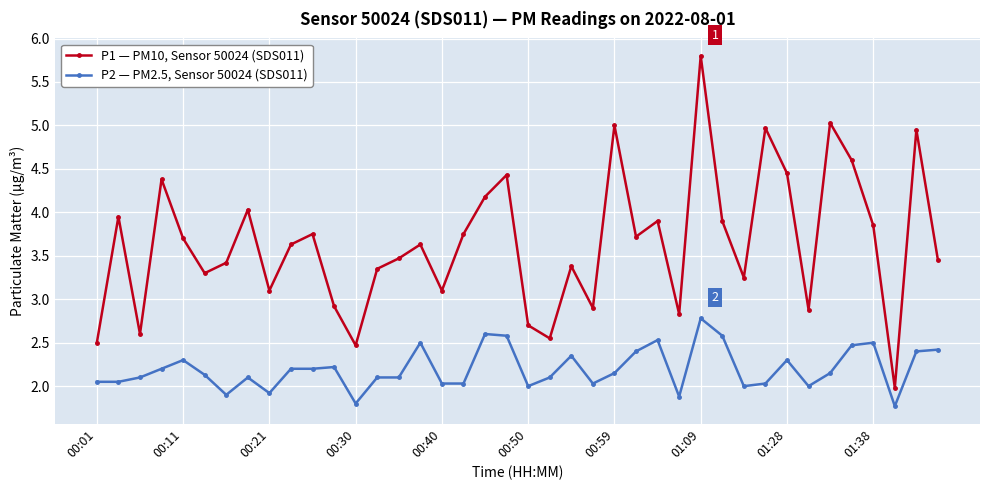

What is the average value of the P2 — PM2.5, Sensor 50024 (SDS011) series?

2.2